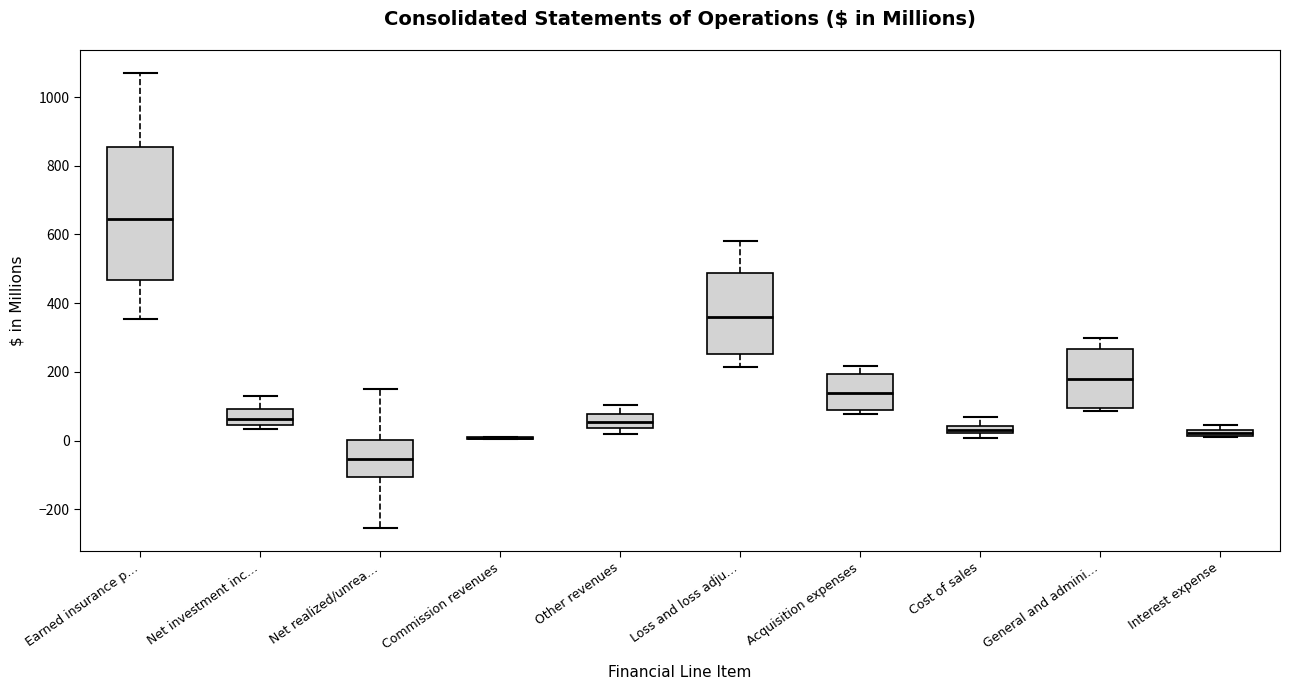

Comparing the boxes themselves (not the whiskers), which one is the tallest?

Earned insurance p…